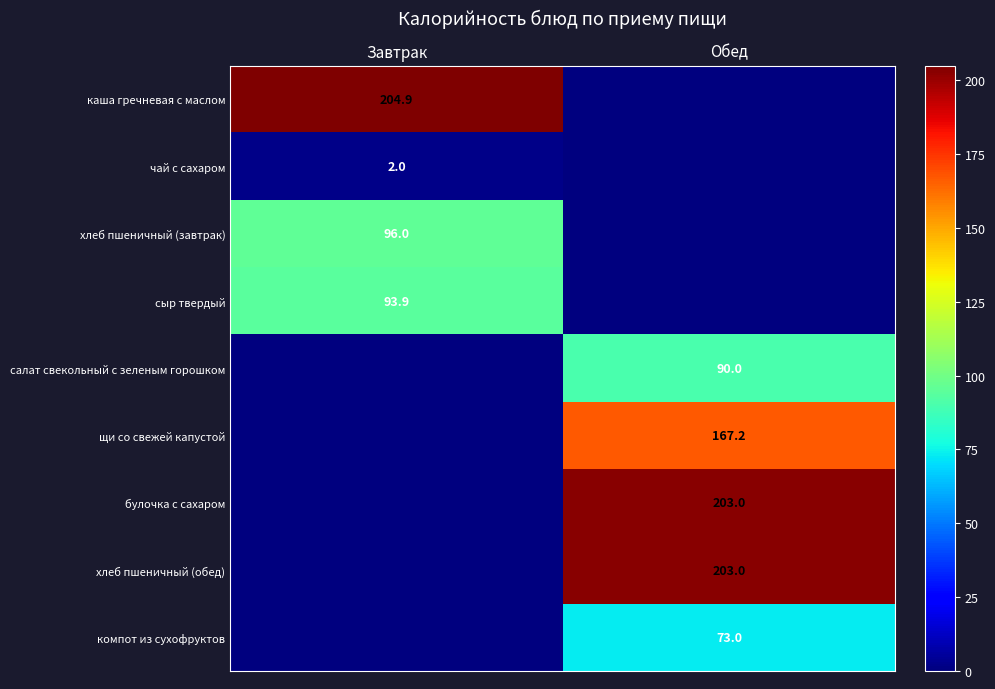

The щи со свежей капустой series shows 167.2 at Обед. True or false?

True